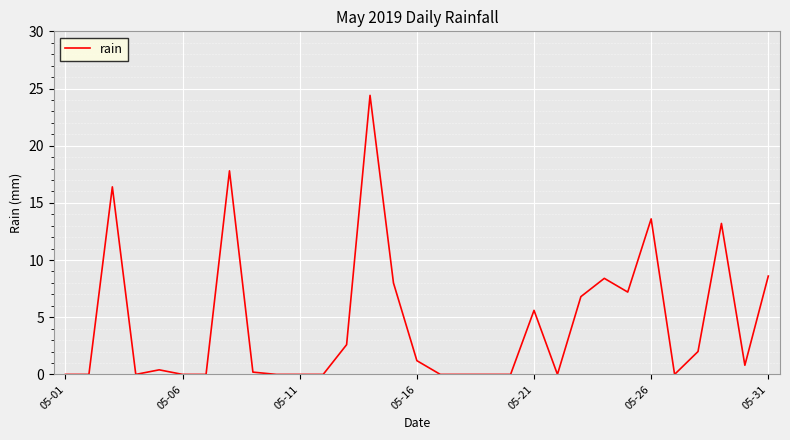

What is the difference between the maximum and minimum values?

24.4